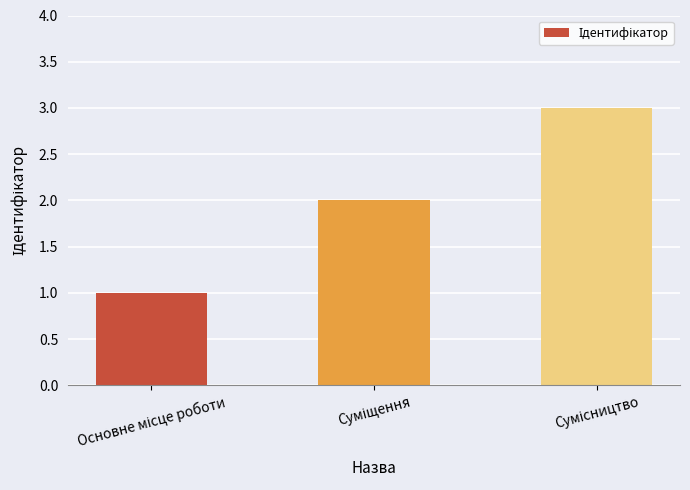

What is the value of the 2nd bar from the left?

2